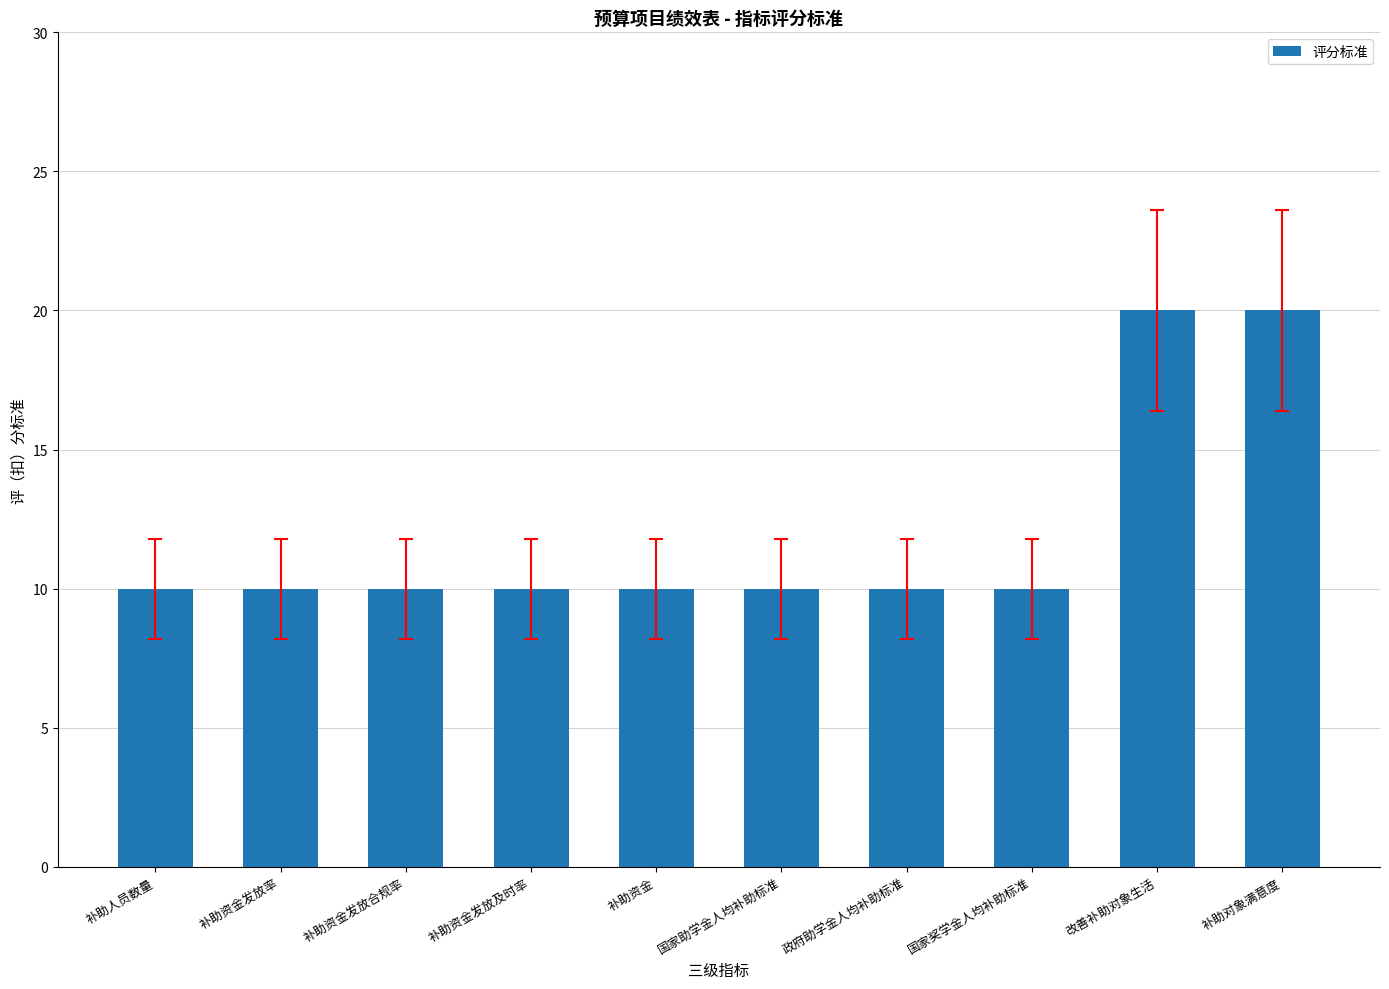

What is the average value?

12